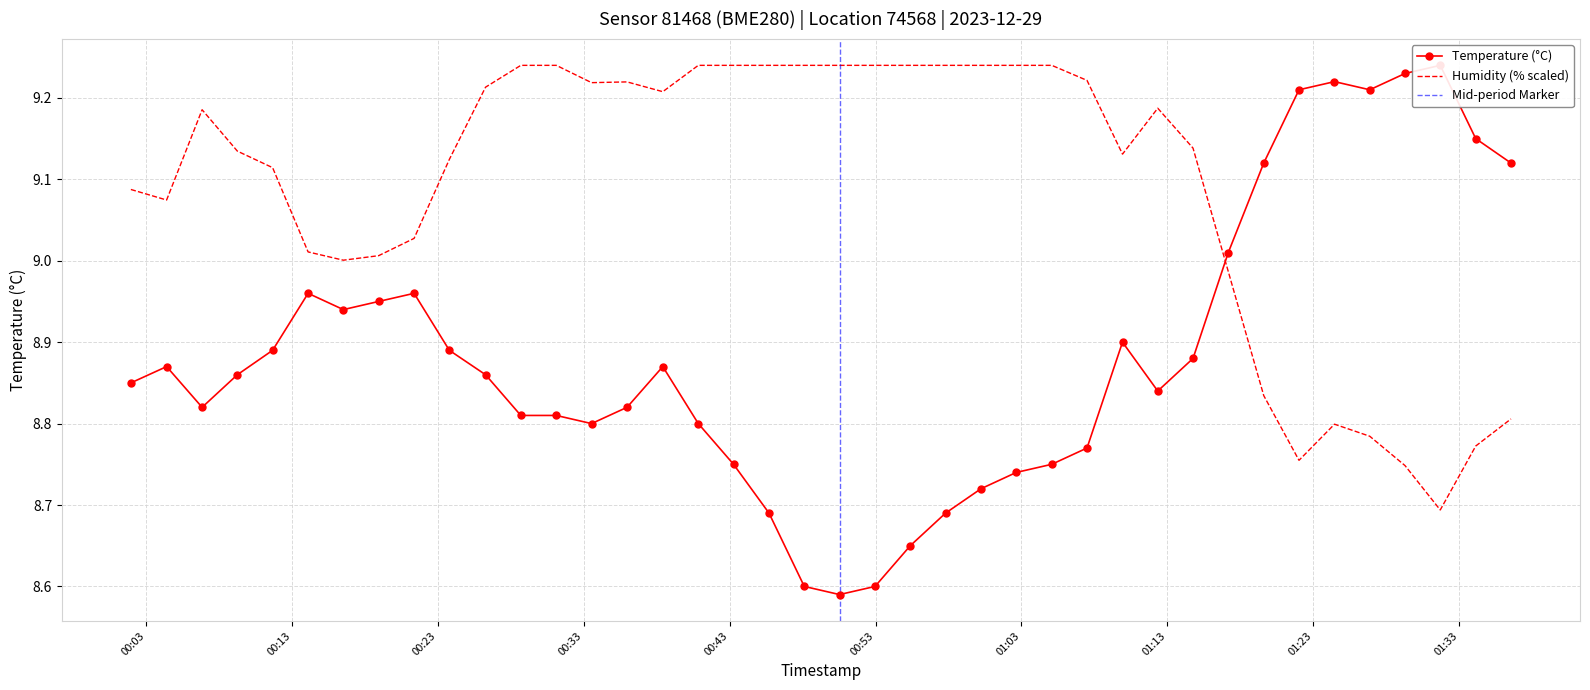

True or false: humidity and temperature intersect in this chart.

True